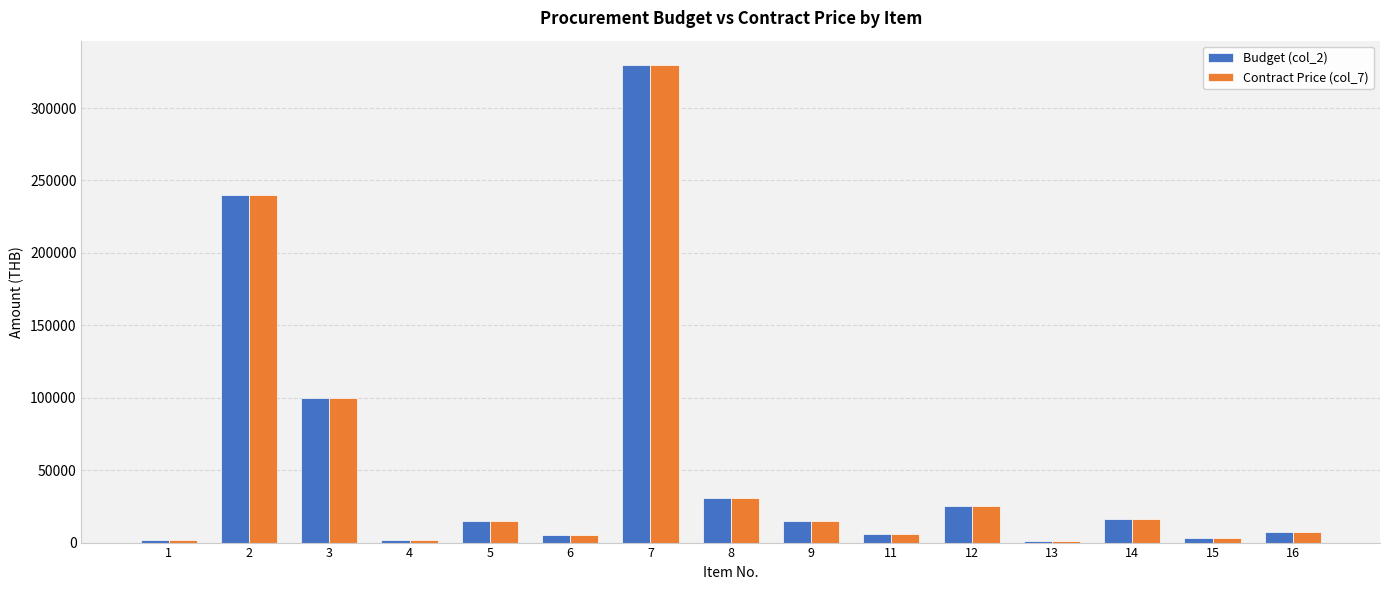

Is the value of Contract Price (col_7) at 13 greater than the value of Budget (col_2) at 9?

No